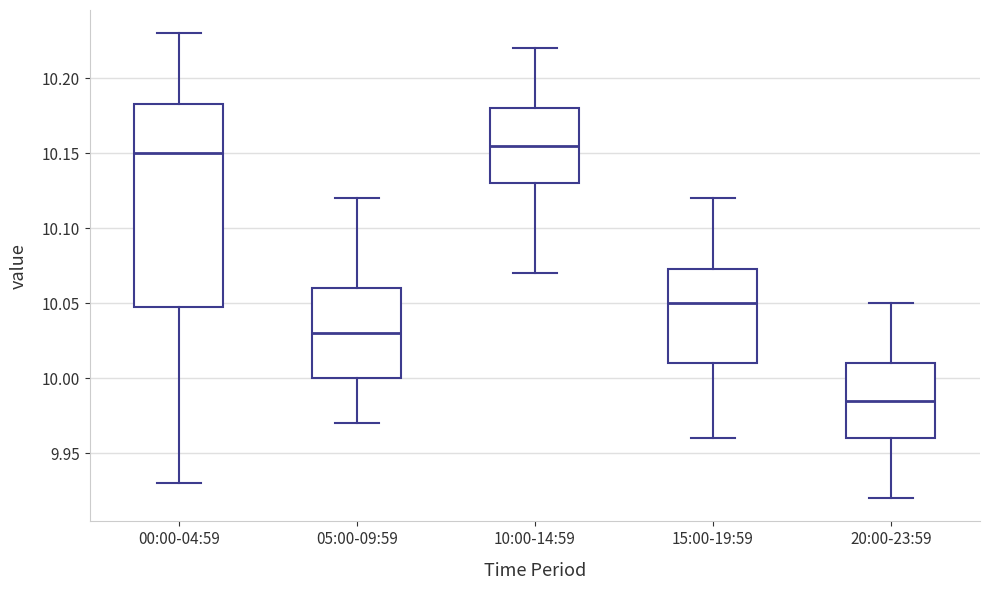

Comparing the boxes themselves (not the whiskers), which one is the tallest?

00:00-04:59